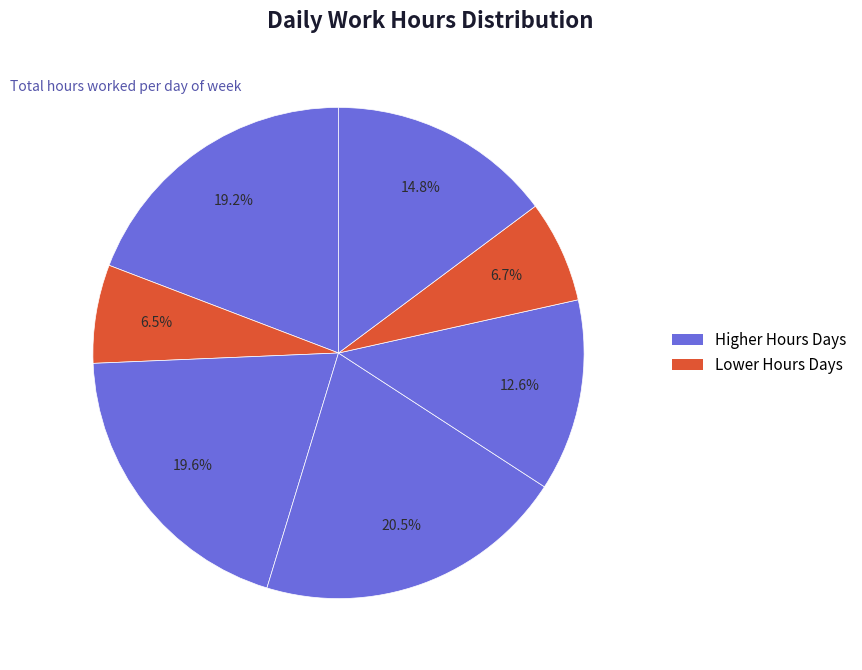

Count the number of slices in the pie.

7